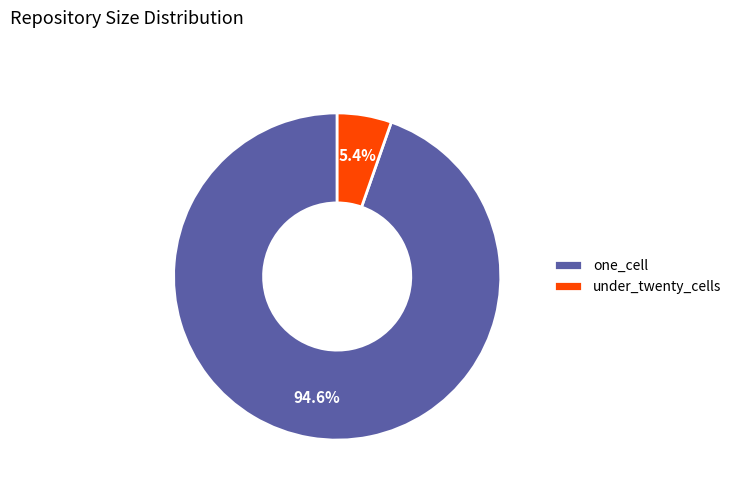

Which category has the biggest portion of the pie?

one_cell